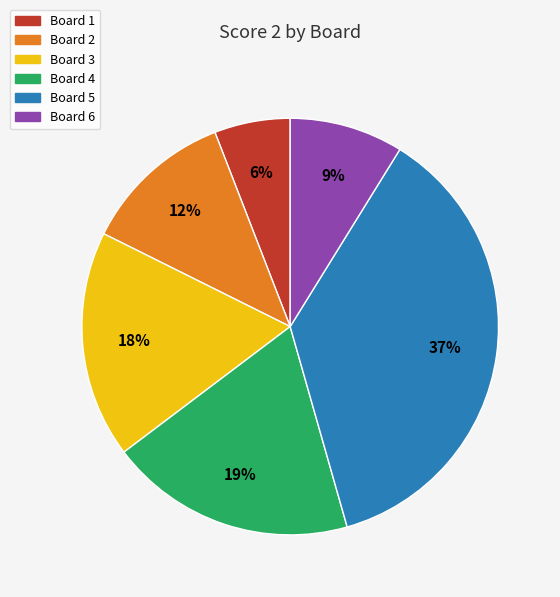

The Board 4 slice represents 26% of the pie. True or false?

False